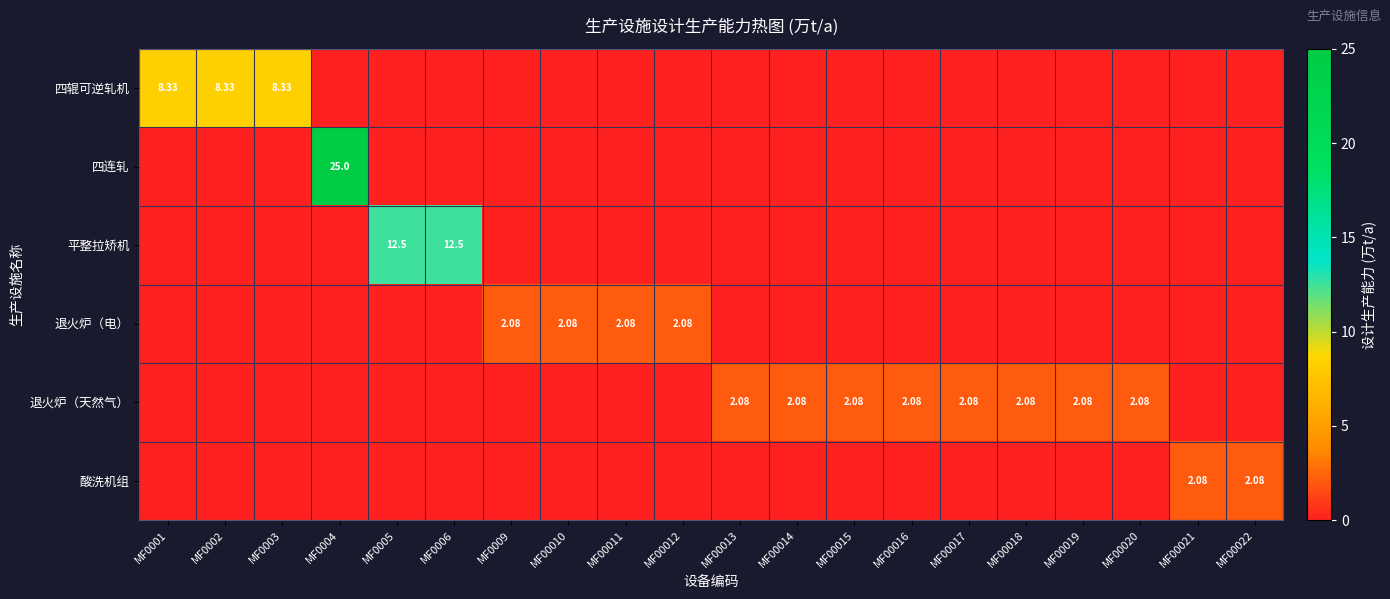

What is the average value of the 四连轧 series?

1.2